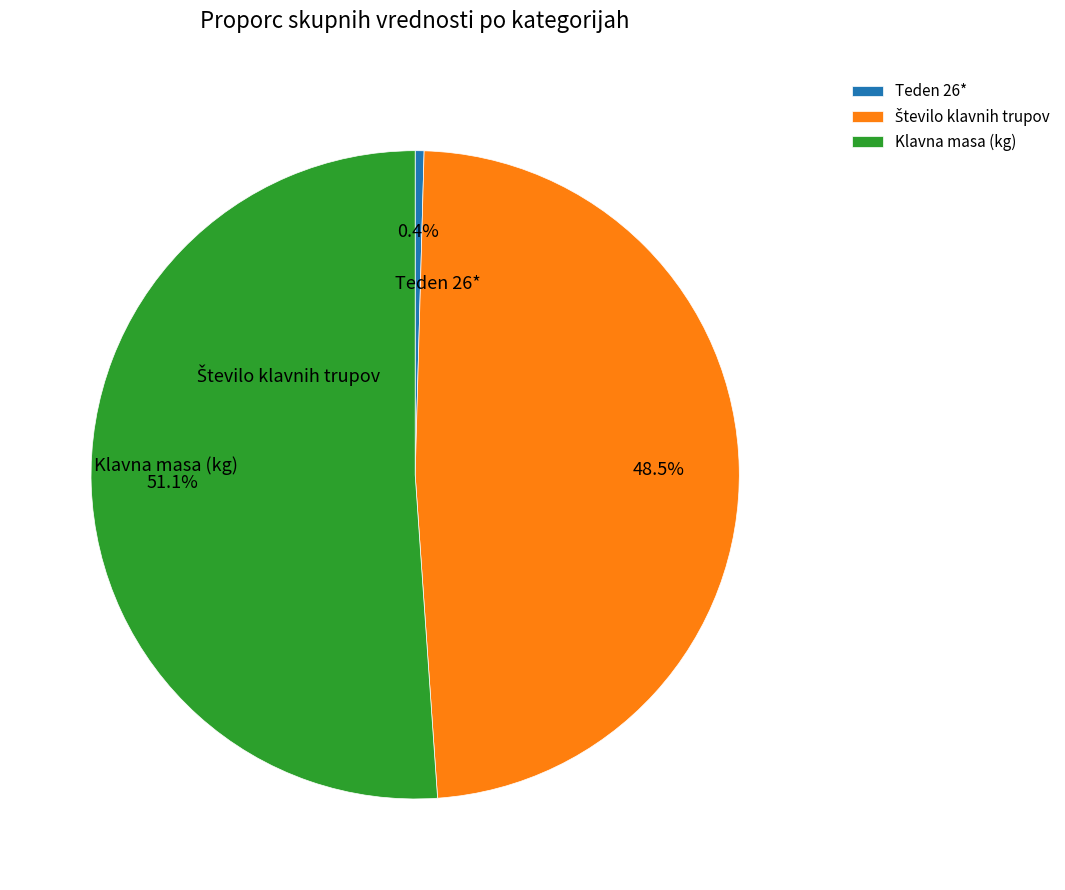

To the nearest percent, what is the average slice percentage?

33%